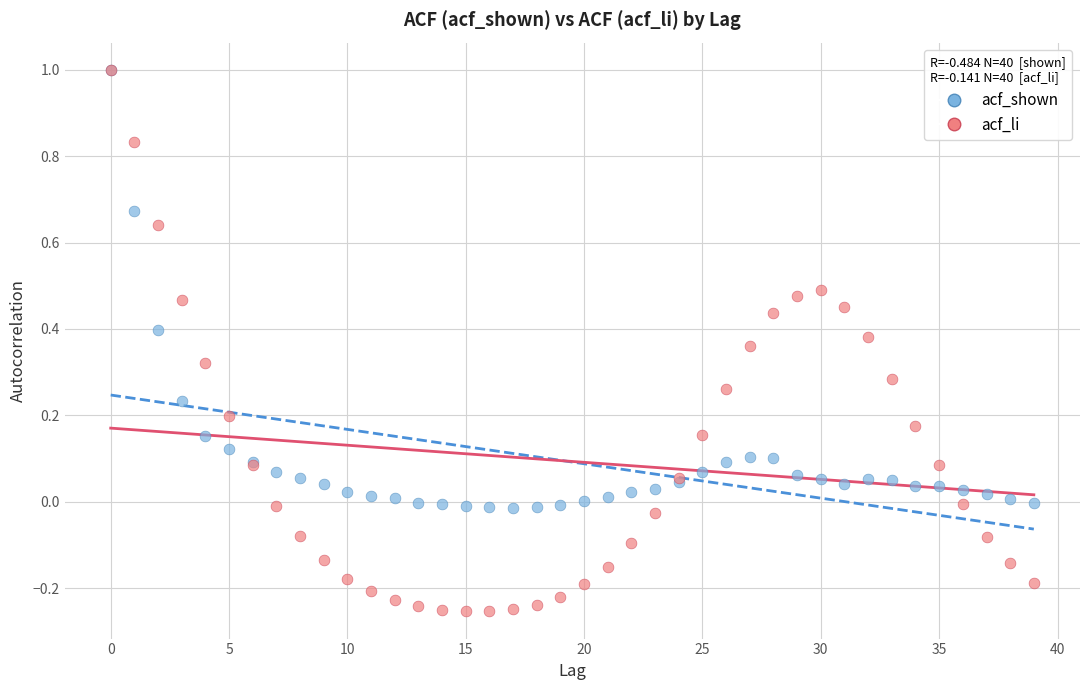

What are all the series names shown in the legend?

acf_shown, acf_li